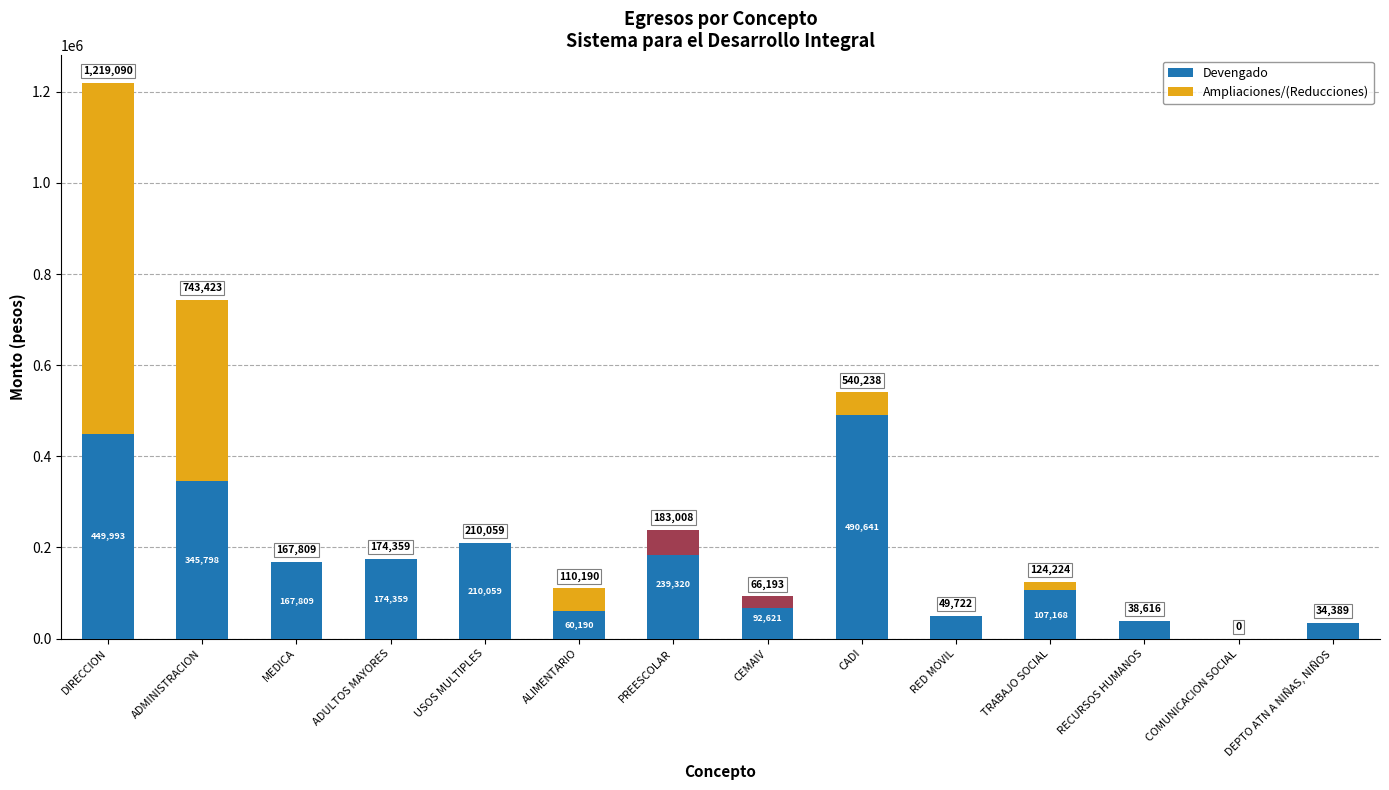

At TRABAJO SOCIAL, list the series in order from largest to smallest.

Devengado, Ampliaciones/(Reducciones)